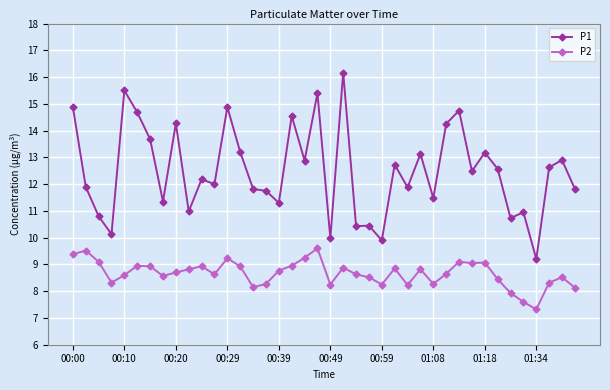

Which series has the largest total across all categories?

P1